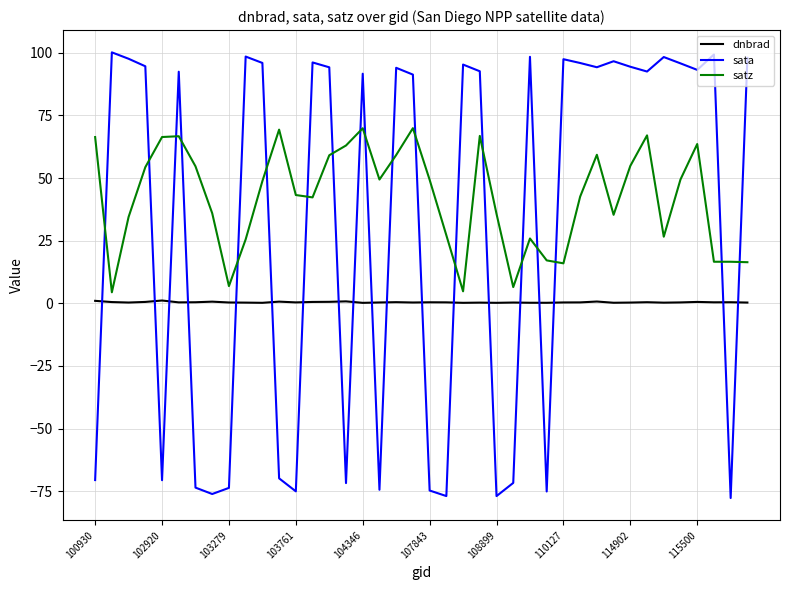

In dnbrad, how many points are lower than both neighbors (excluding endpoints)?

12